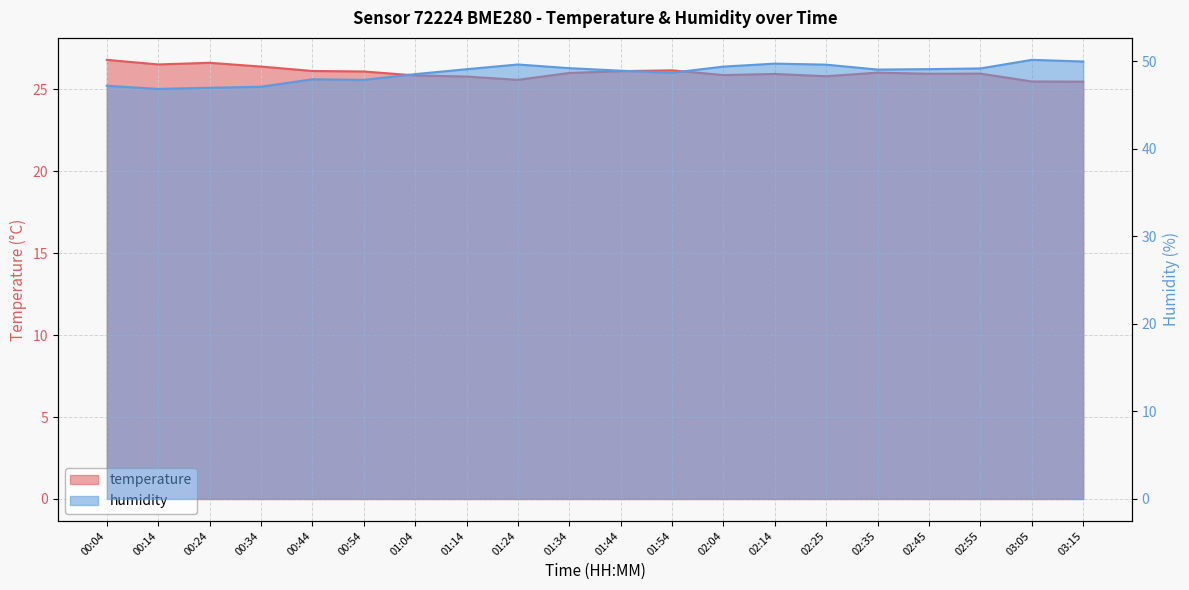

Which series changed the most between 00:14 and 03:05?

humidity